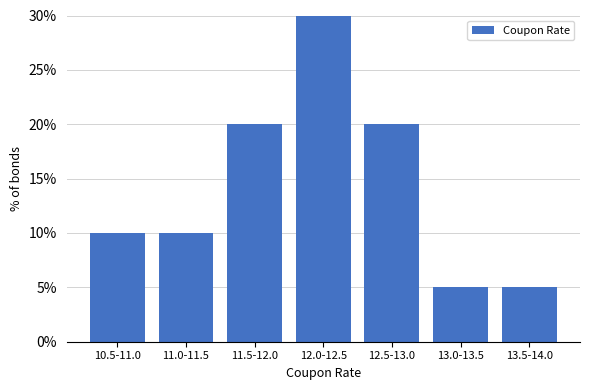

Reading left to right, extract all data points from this chart.

10	10	20	30	20	5	5